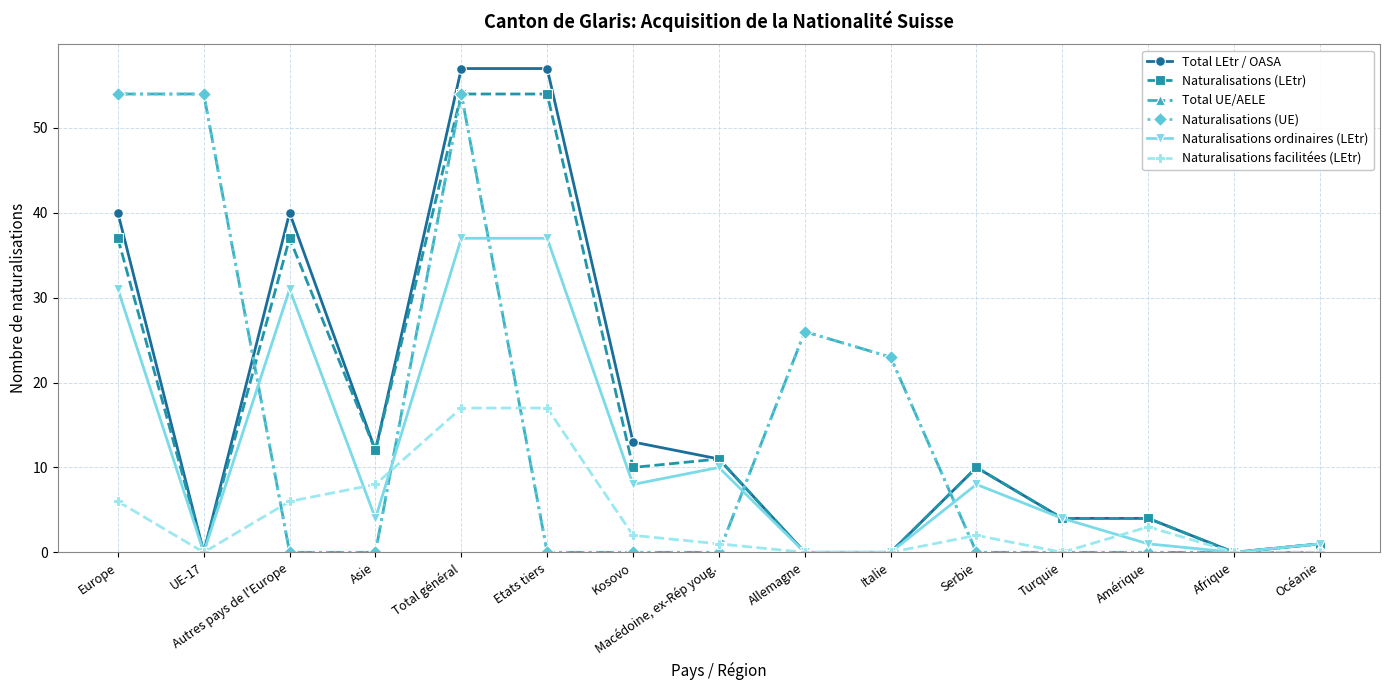

Which has a higher value, Amérique or UE-17?

Amérique